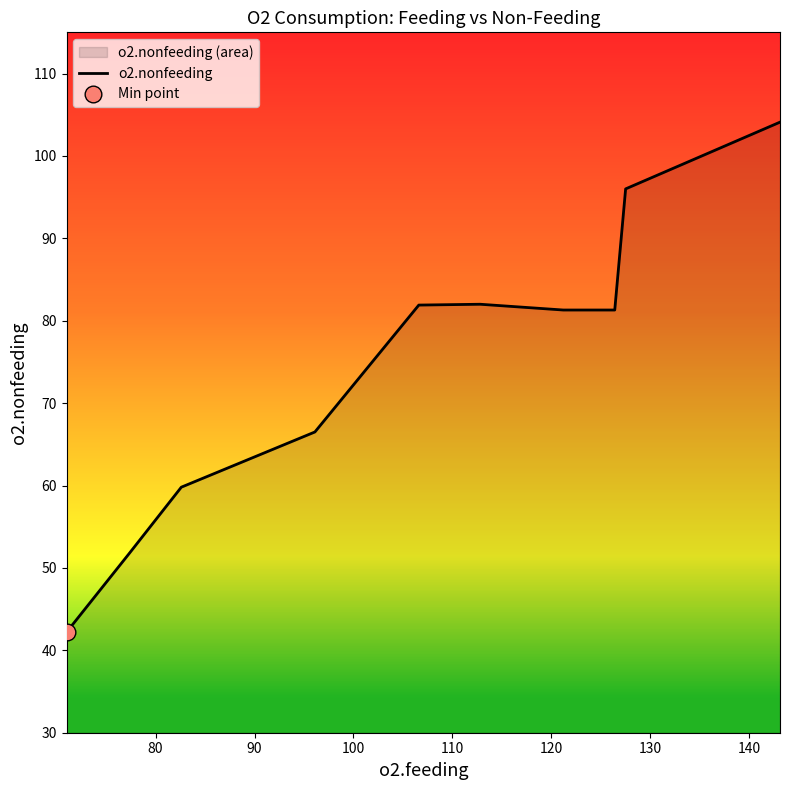

What is the sum of the values at 120 and 110?

163.9